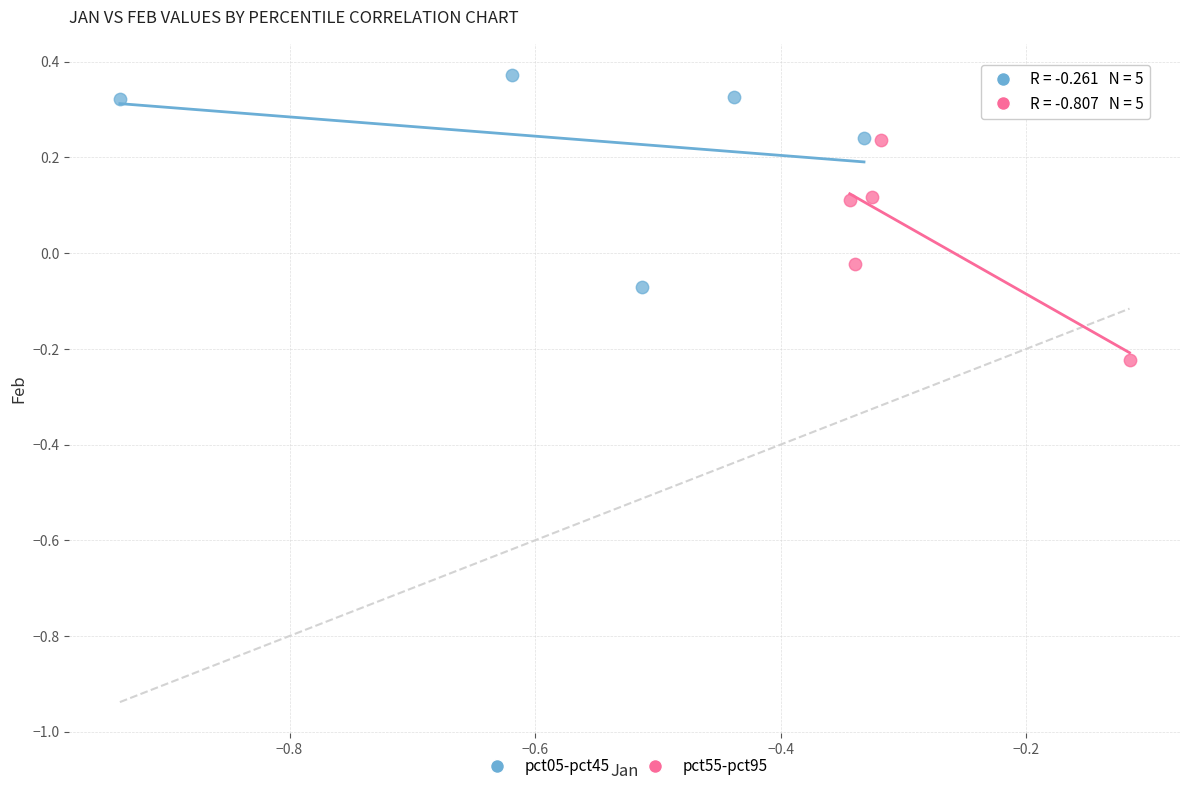

Which series reaches the maximum Y coordinate?

pct05-pct45